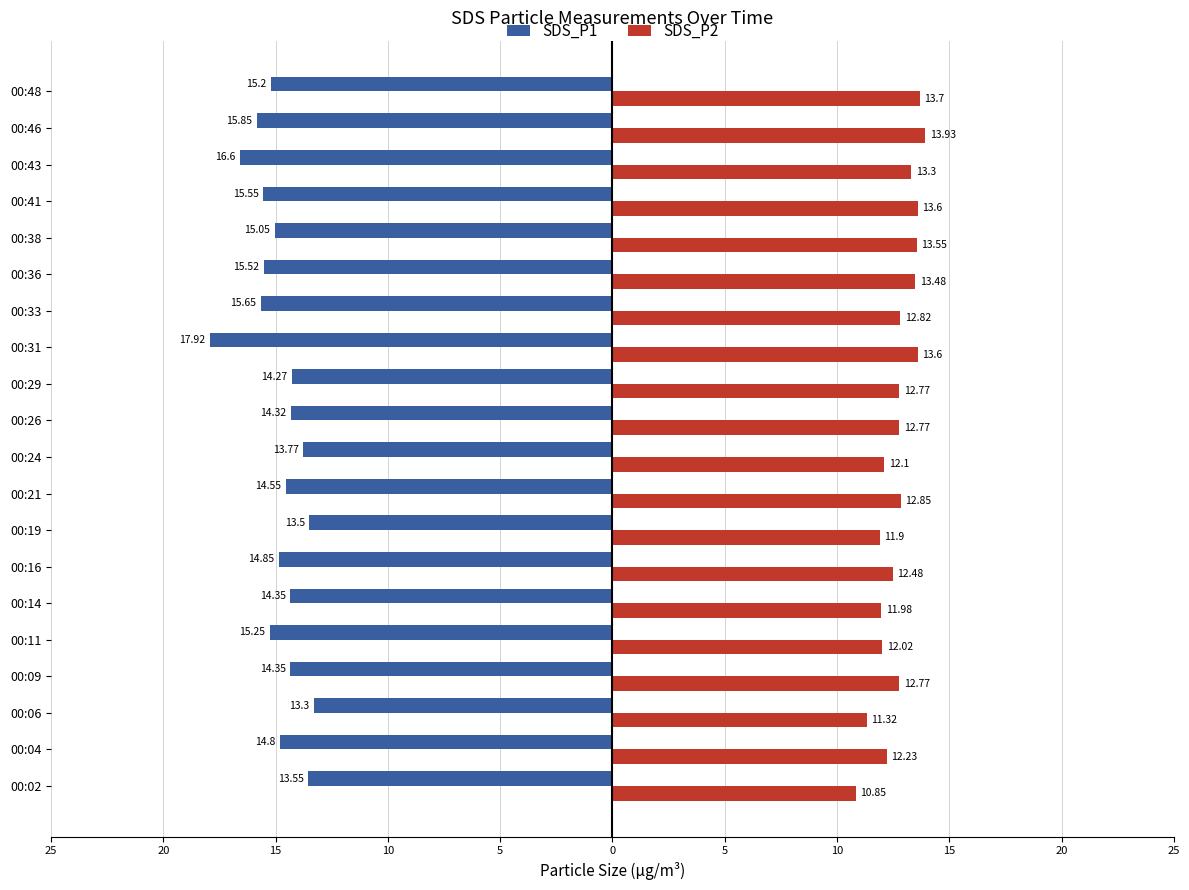

What are all the series names shown in the legend?

SDS_P1, SDS_P2